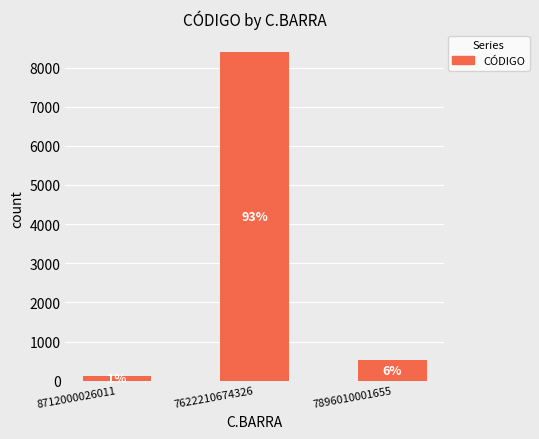

Approximately how many times larger is the value at 7622210674326 compared to 8712000026011?

75.6